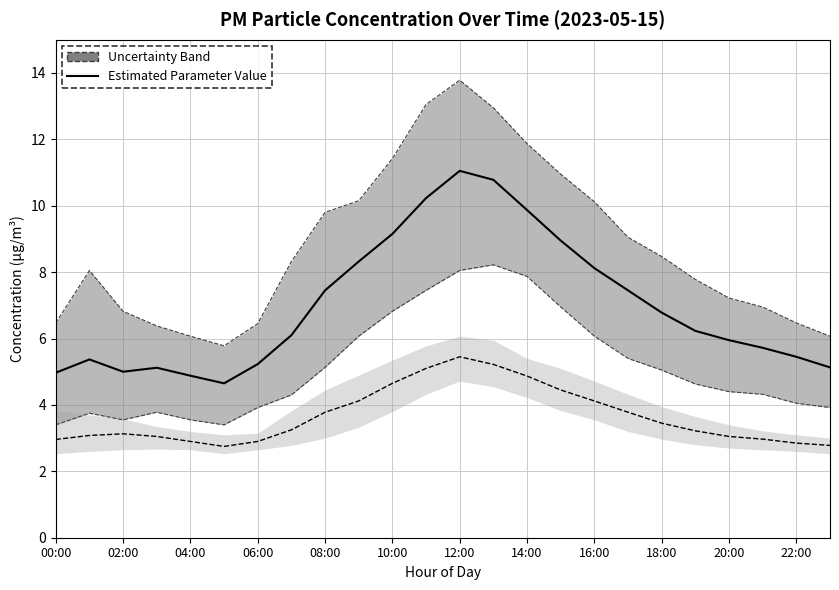

True or false: P2 (Estimated) and P1 (Estimated) intersect in this chart.

False